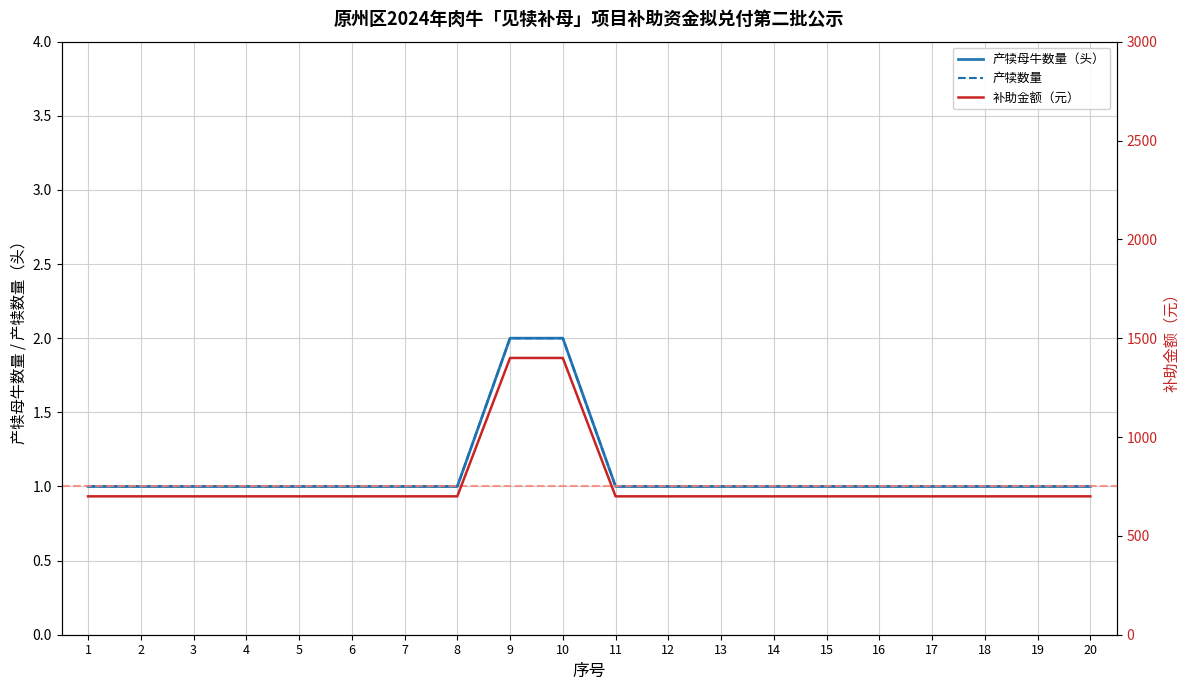

At how many categories does at least one series exceed 717?

2